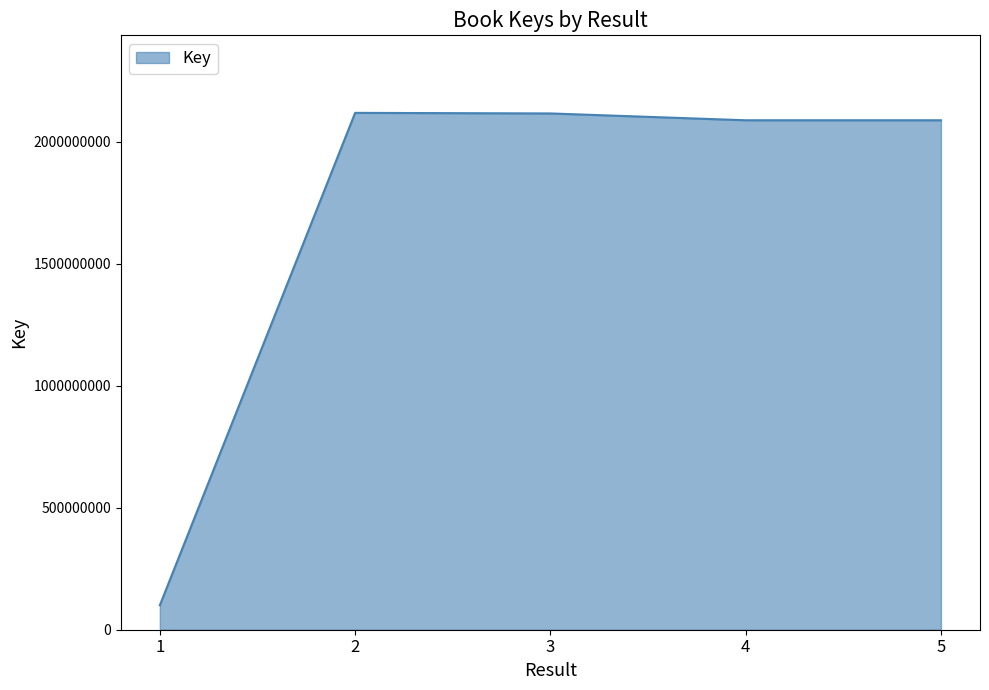

What is the minimum value shown in the chart?

100373262